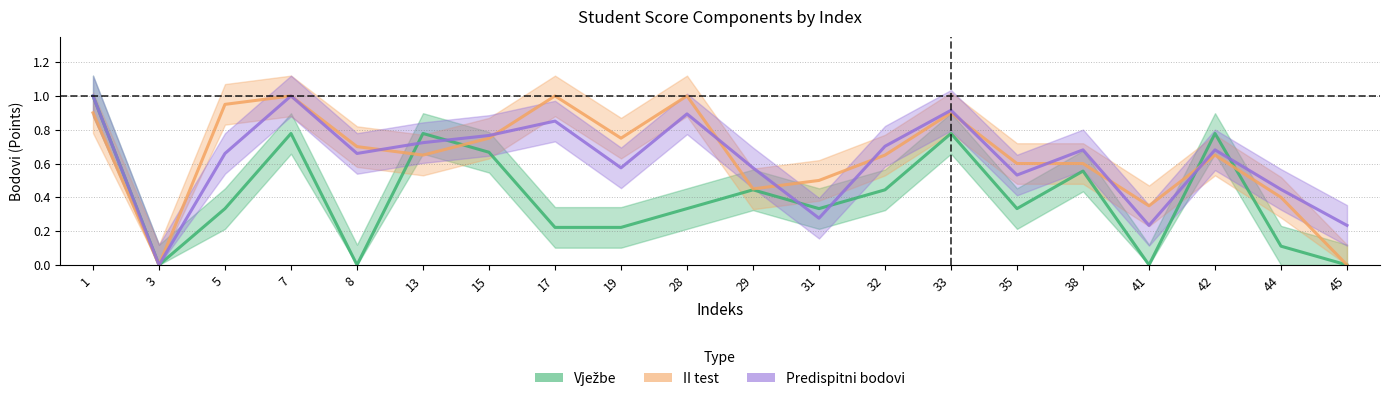

Rank the categories by Vježbe value from highest to lowest.

1, 7, 13, 33, 42, 15, 38, 29, 32, 5, 28, 31, 35, 17, 19, 44, 3, 8, 41, 45